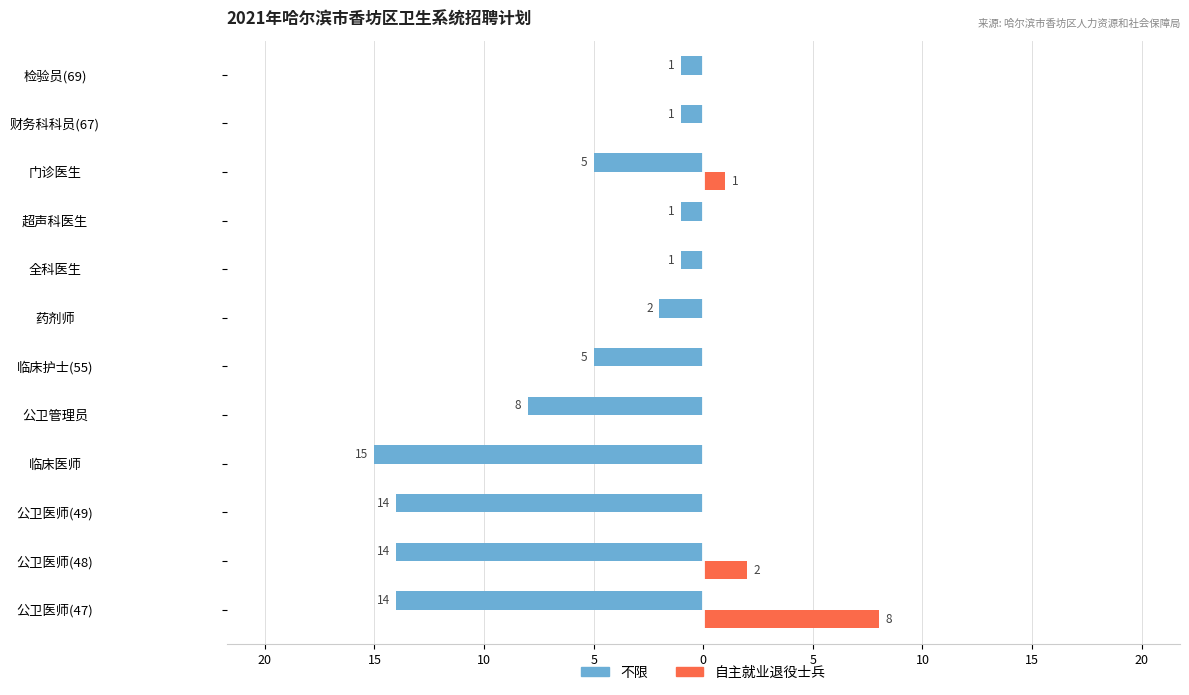

What are all the series names shown in the legend?

不限, 自主就业退役士兵